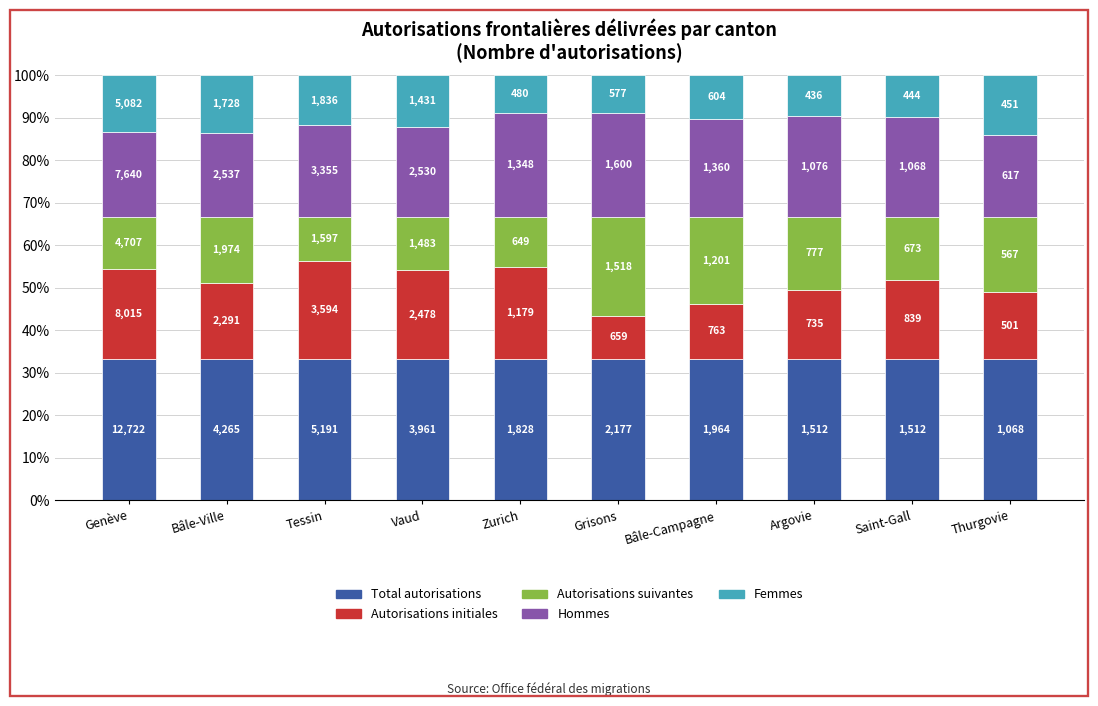

At which category is the sum across all series the highest?

Genève